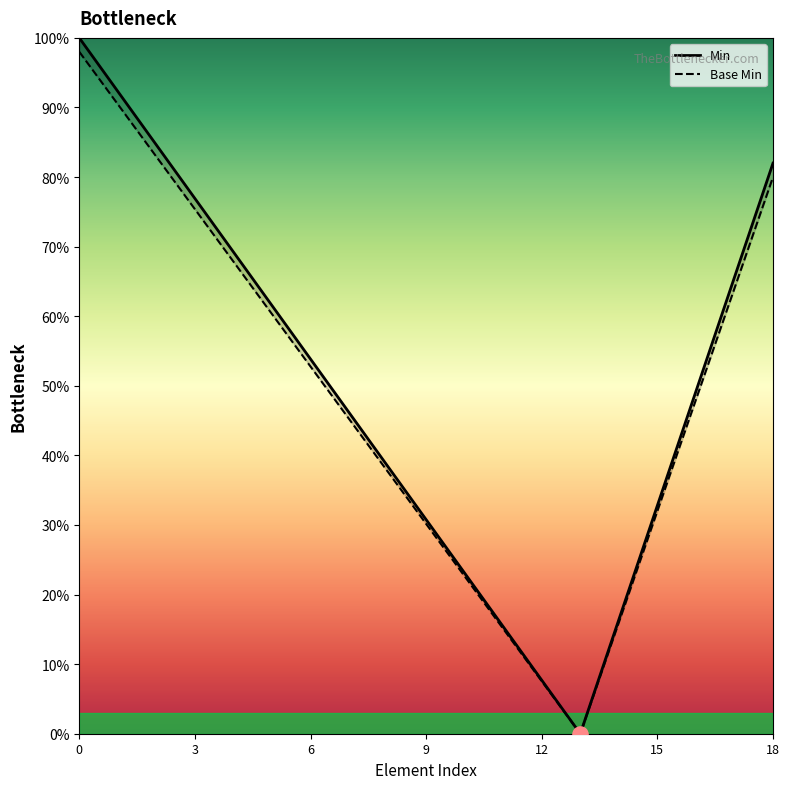

Which series has the widest spread of Y values?

Min